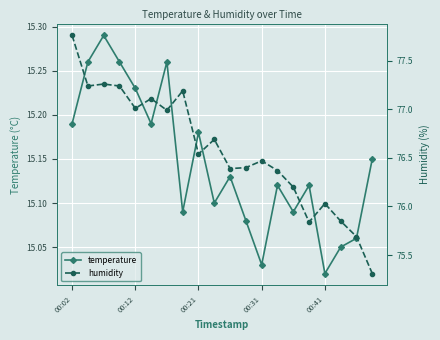

Where is temperature nearest to the value 15?

00:41